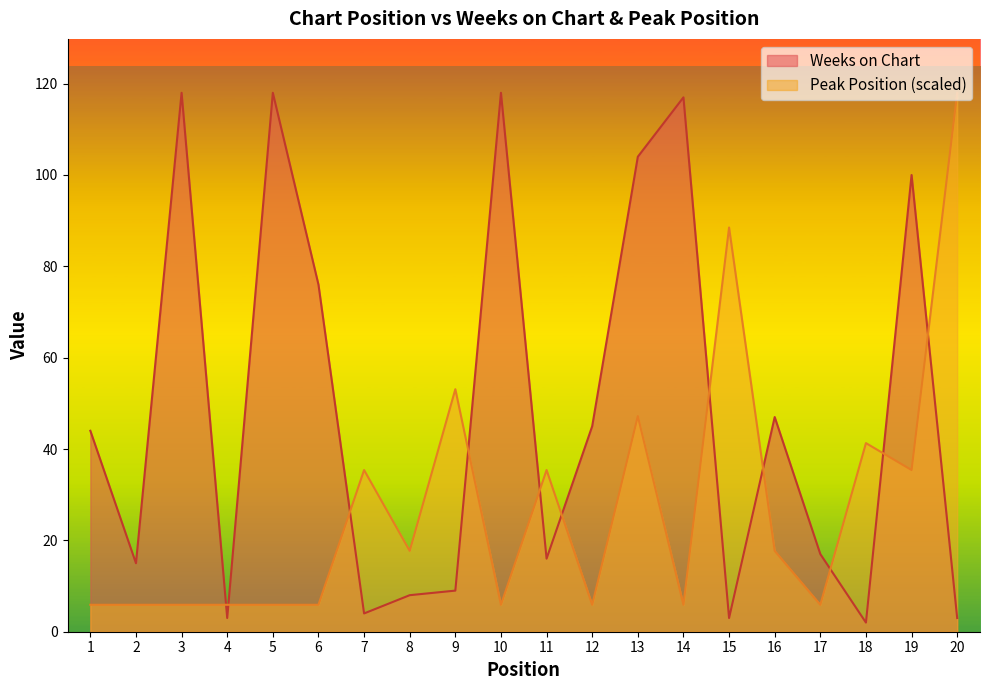

What is the difference between the maximum and second lowest values in the Weeks on Chart series?

115.0